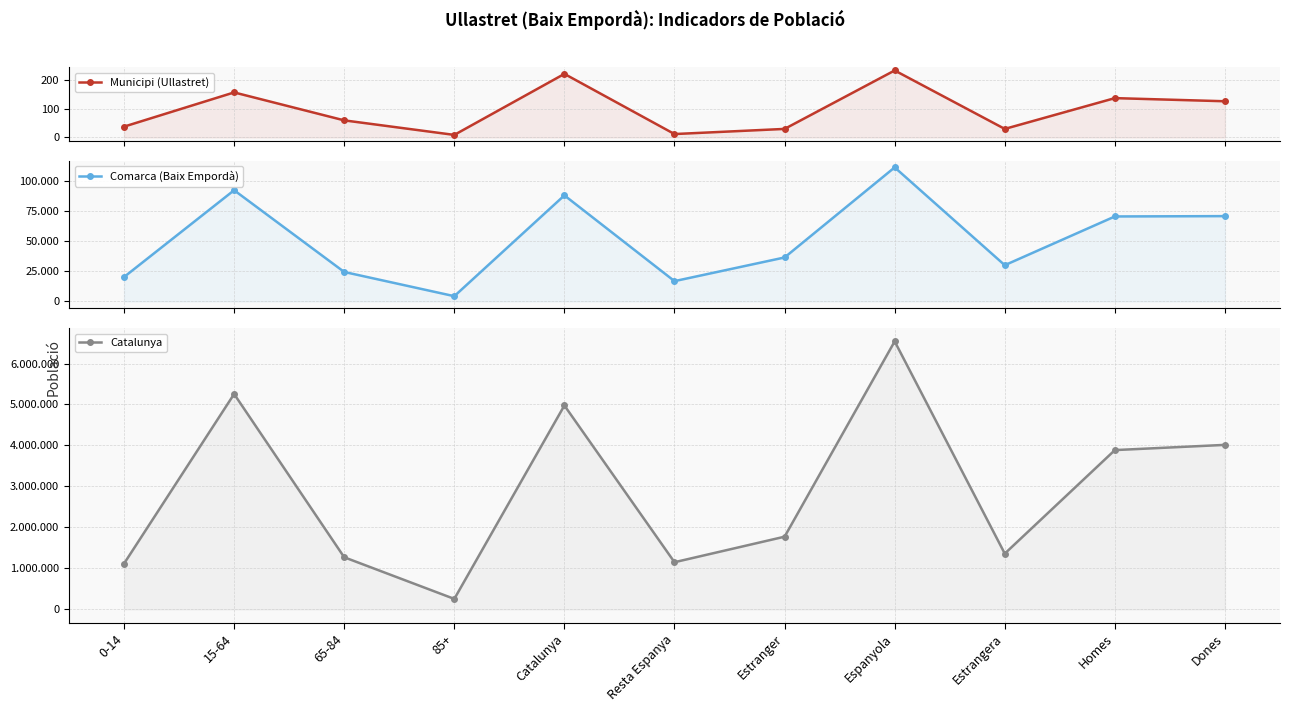

Rank the series at 85+ from highest to lowest value.

Catalunya, Comarca (Baix Empordà), Municipi (Ullastret)